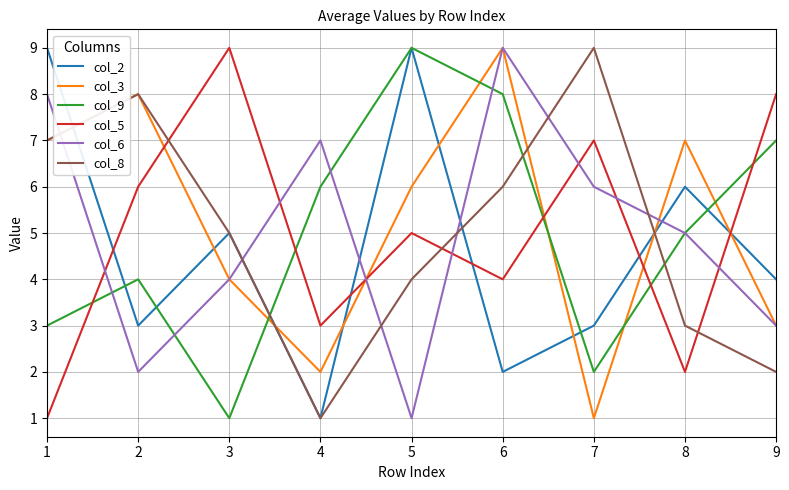

After their last crossing, which series has the higher values: col_8 or col_9?

col_9